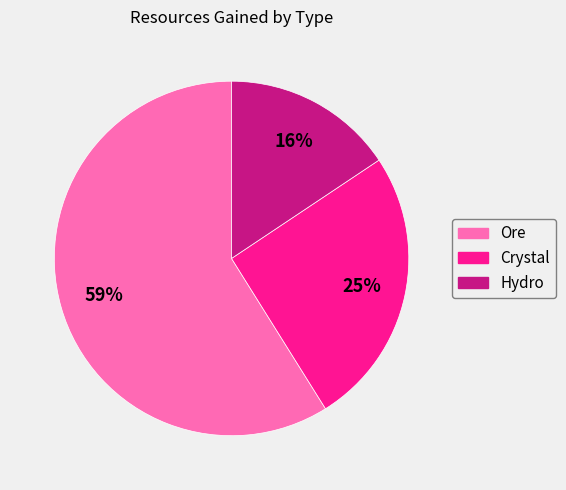

What percentage is the Crystal slice, to the nearest percent?

25%